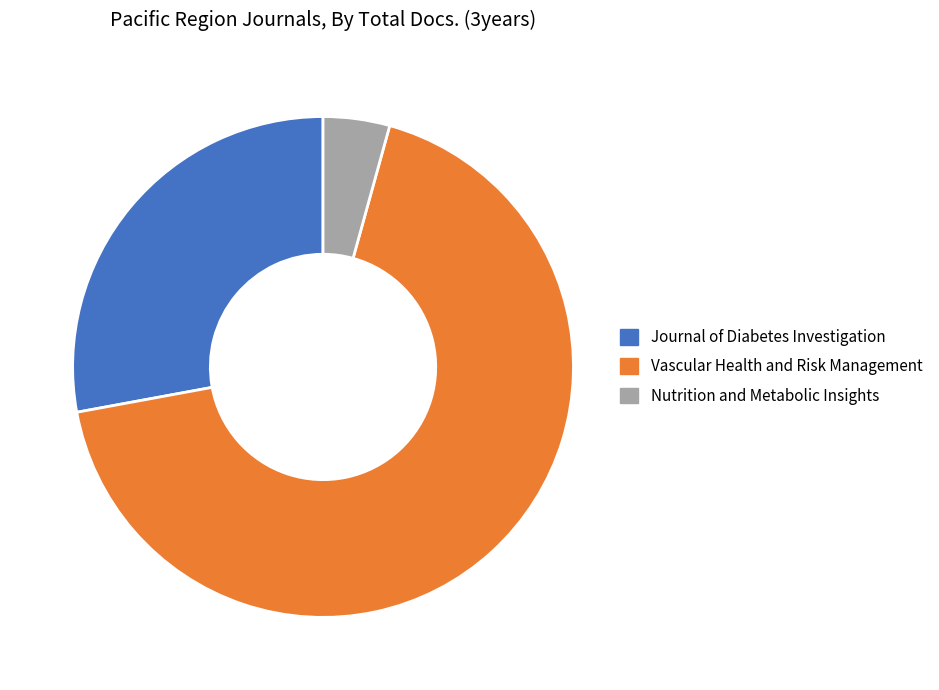

Do Vascular Health and Risk Management and Journal of Diabetes Investigation together represent more than half of the pie?

Yes